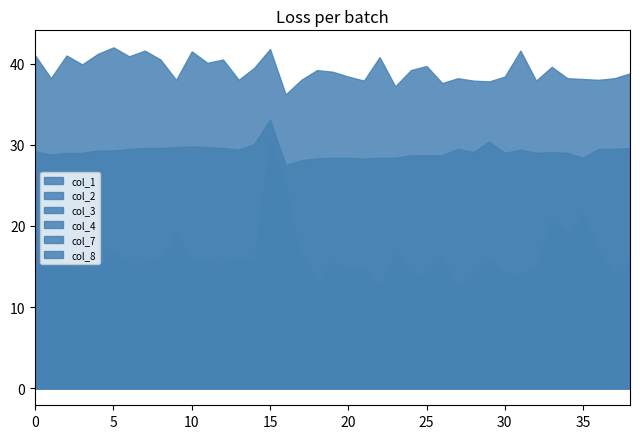

True or false: col_8 and col_3 cross at least once.

False